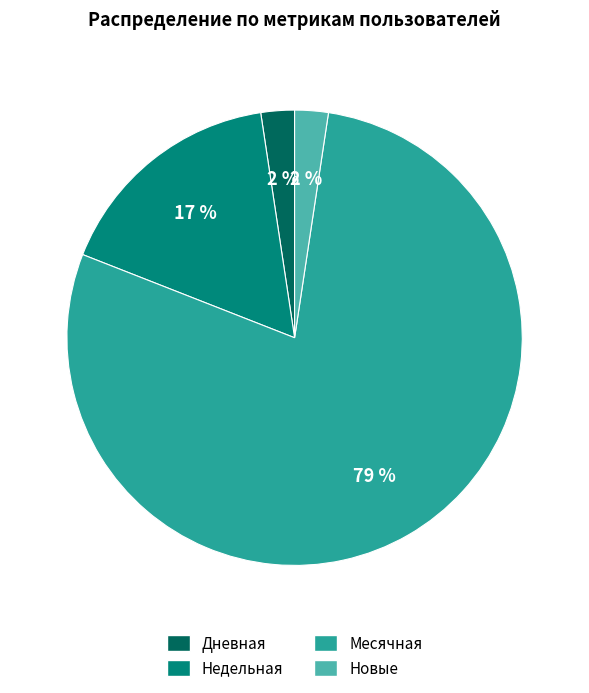

What percentage is the Новые slice, to the nearest percent?

2%